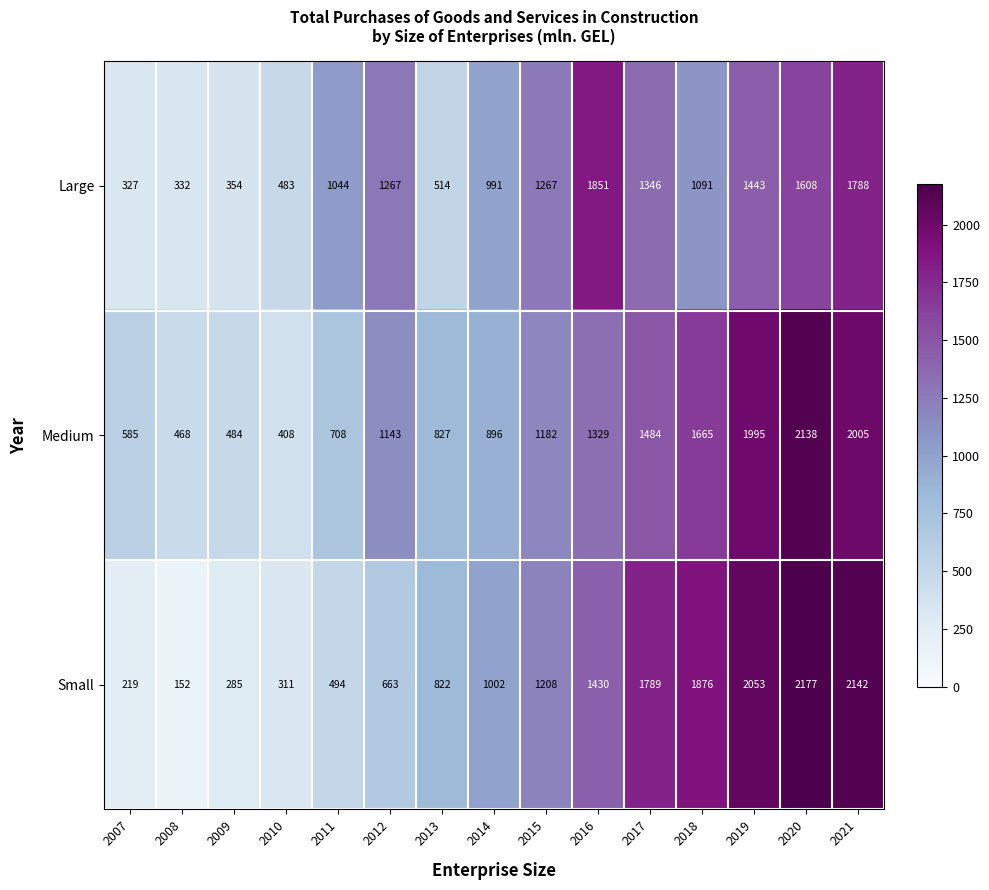

The value of Medium at 2008 is 468. True or false?

True